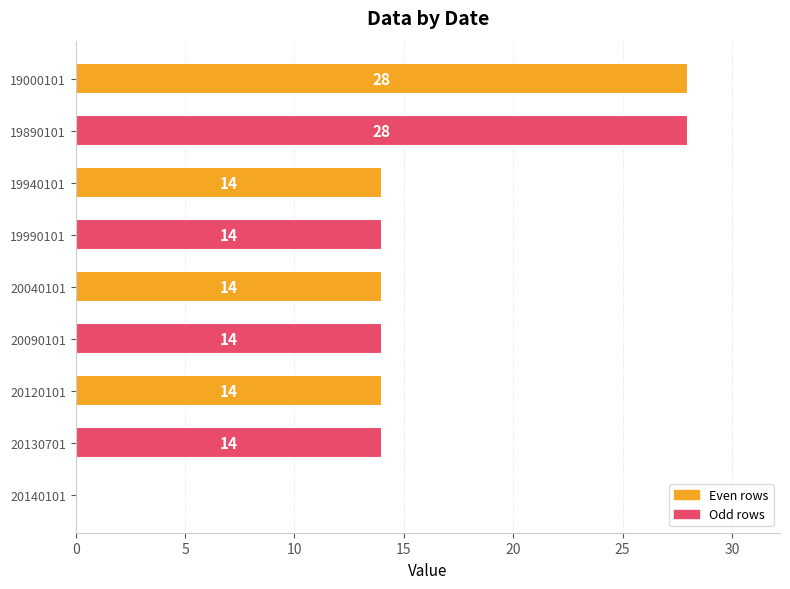

Is it true that the value at 19000101 is 13?

False